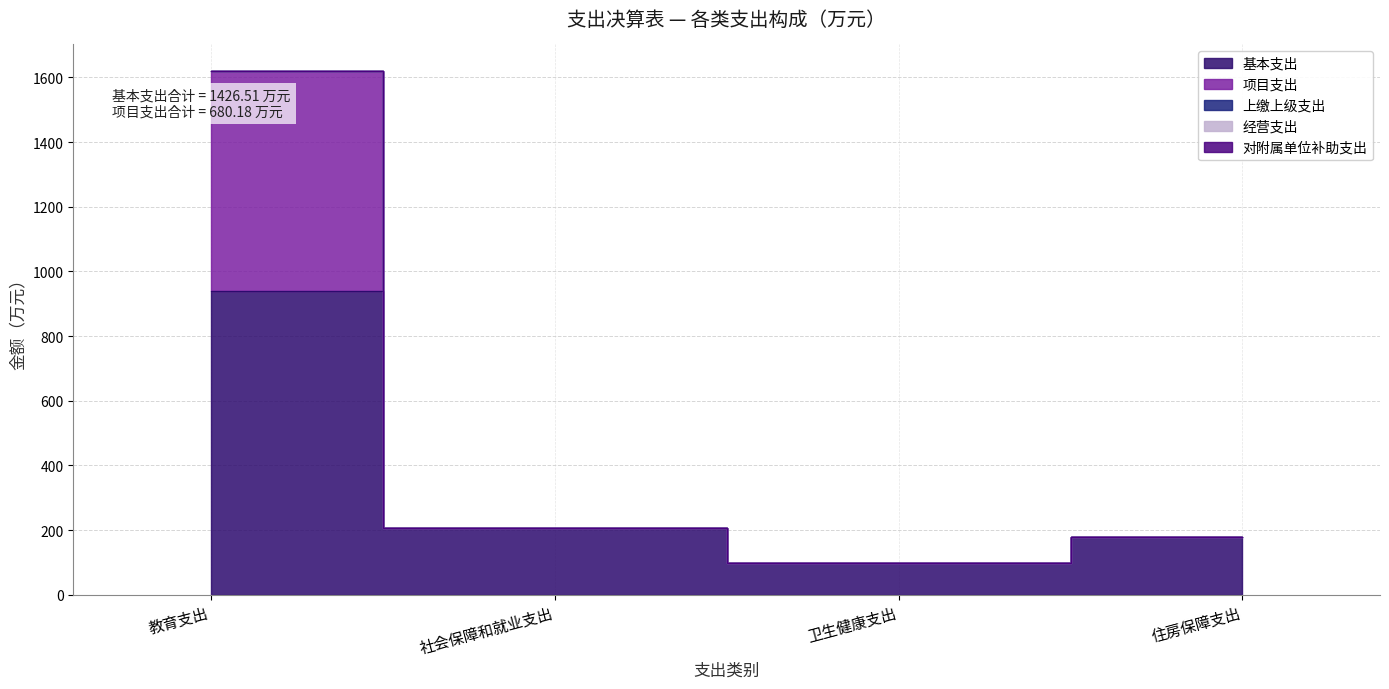

Reading left to right, list all the values displayed in this chart.

基本支出: 教育支出=940.9	社会保障和就业支出=206.2	卫生健康支出=99.5	住房保障支出=180.0
项目支出: 教育支出=680.2	社会保障和就业支出=0.0	卫生健康支出=0.0	住房保障支出=0.0
上缴上级支出: 教育支出=0.0	社会保障和就业支出=0.0	卫生健康支出=0.0	住房保障支出=0.0
经营支出: 教育支出=0.0	社会保障和就业支出=0.0	卫生健康支出=0.0	住房保障支出=0.0
对附属单位补助支出: 教育支出=0.0	社会保障和就业支出=0.0	卫生健康支出=0.0	住房保障支出=0.0